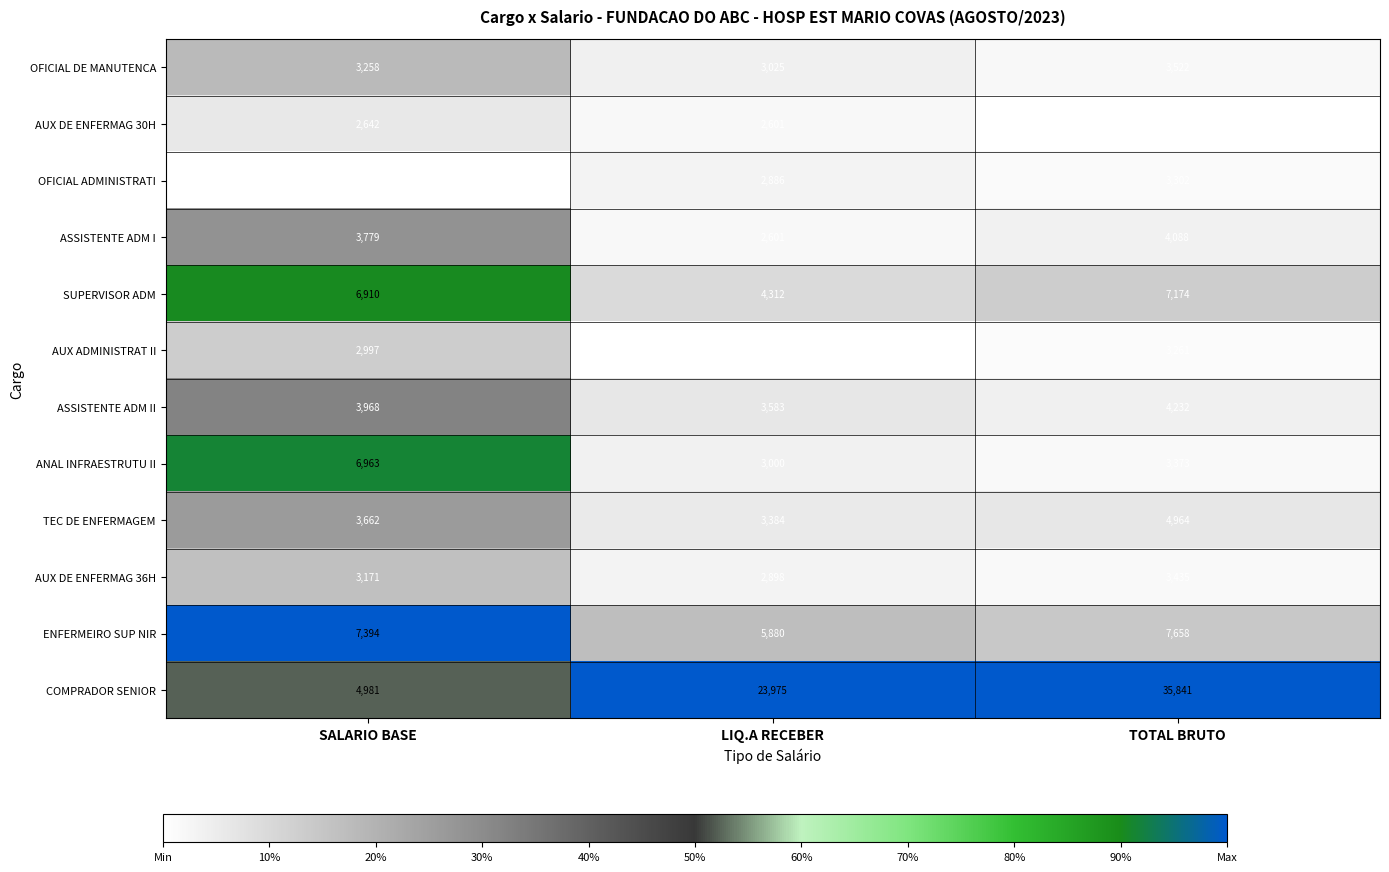

Which label corresponds to the smallest value in the chart?

LIQ.A RECEBER